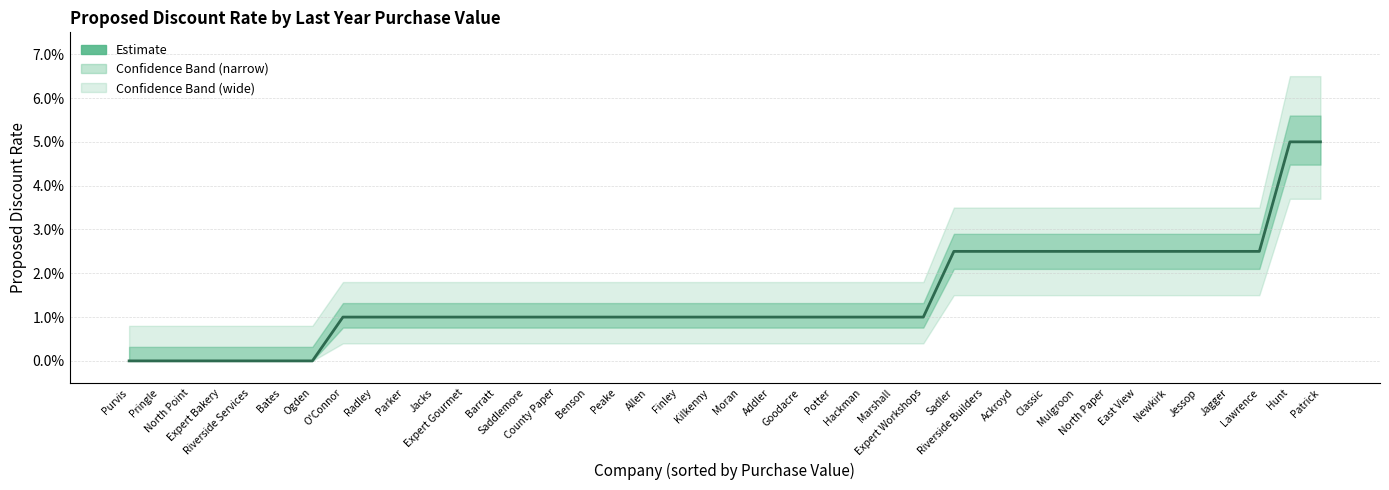

List the labels in order of value, largest first.

Hunt, Patrick, Sadler, Riverside Builders, Ackroyd, Classic, Mulgroon, North Paper, East View, Newkirk, Jessop, Jagger, Lawrence, O'Connor, Radley, Parker, Jacks, Expert Gourmet, Barratt, Saddlemore, County Paper, Benson, Peake, Allen, Finley, Kilkenny, Moran, Addler, Goodacre, Potter, Hackman, Marshall, Expert Workshops, Purvis, Pringle, North Point, Expert Bakery, Riverside Services, Bates, Ogden